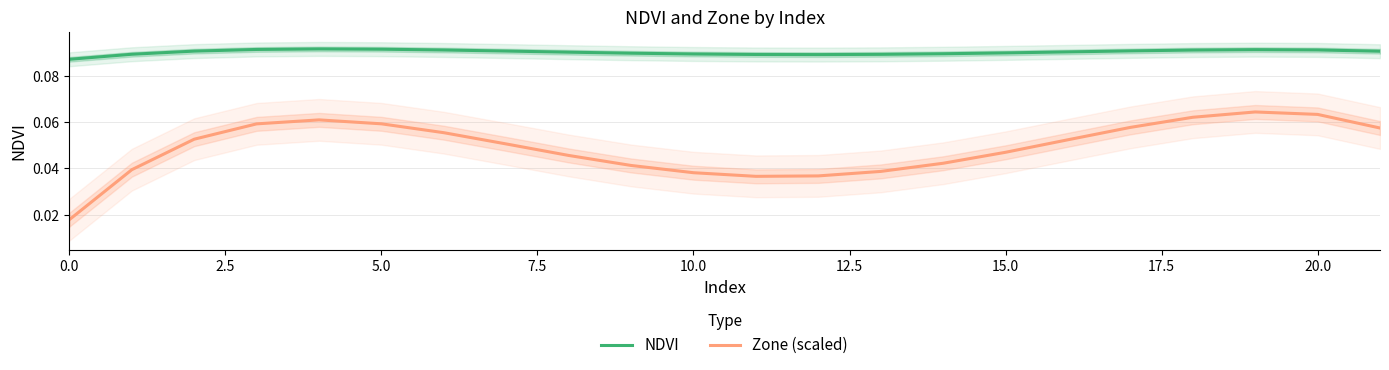

How many interior local valleys does the NDVI series have?

1